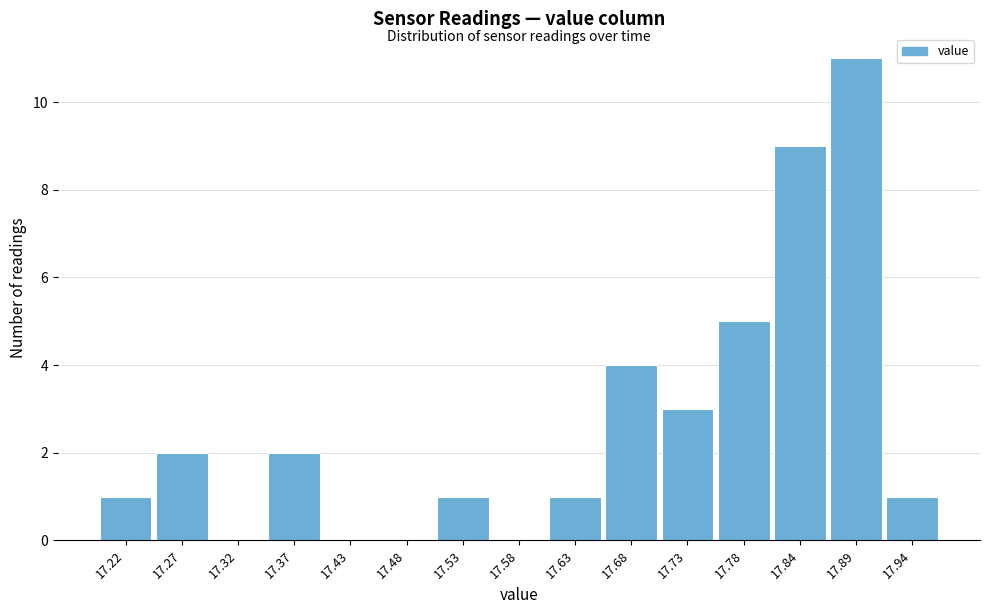

Reading left to right, transcribe all the data shown in this chart.

17.22=1	17.27=2	17.32=0	17.37=2	17.43=0	17.48=0	17.53=1	17.58=0	17.63=1	17.68=4	17.73=3	17.78=5	17.84=9	17.89=11	17.94=1